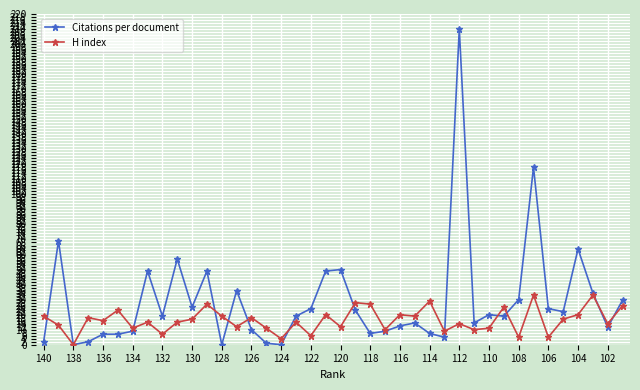

Which series has the largest range (max minus min)?

Citations per document